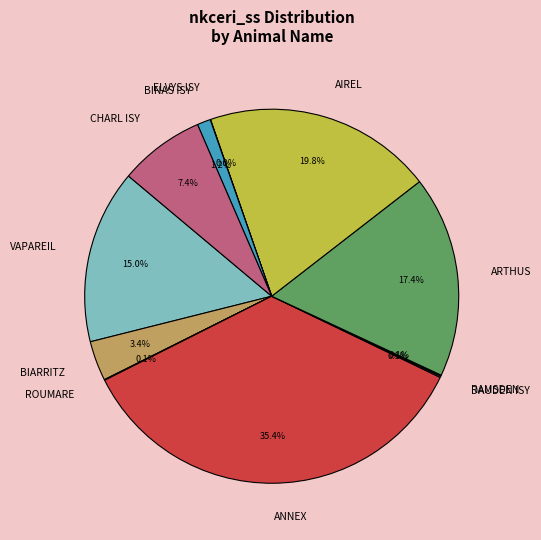

What is the largest slice in the pie chart?

ANNEX